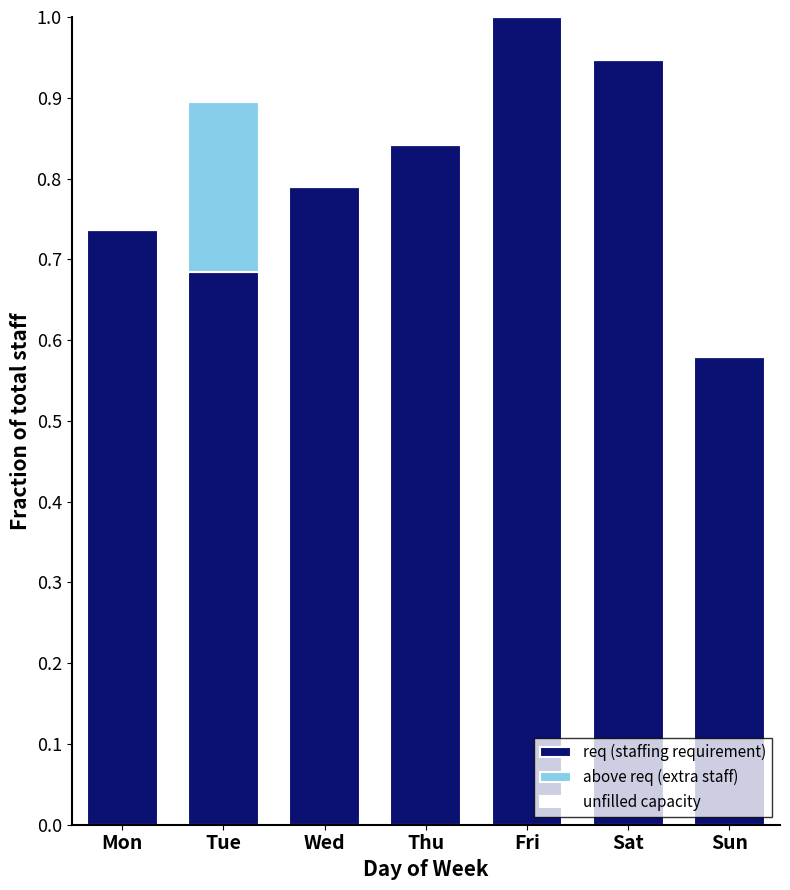

The value of req (staffing requirement) at Mon is 0.2. True or false?

False